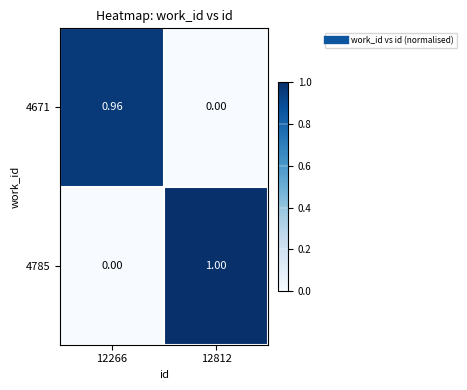

Which category has the highest value across all series?

12812